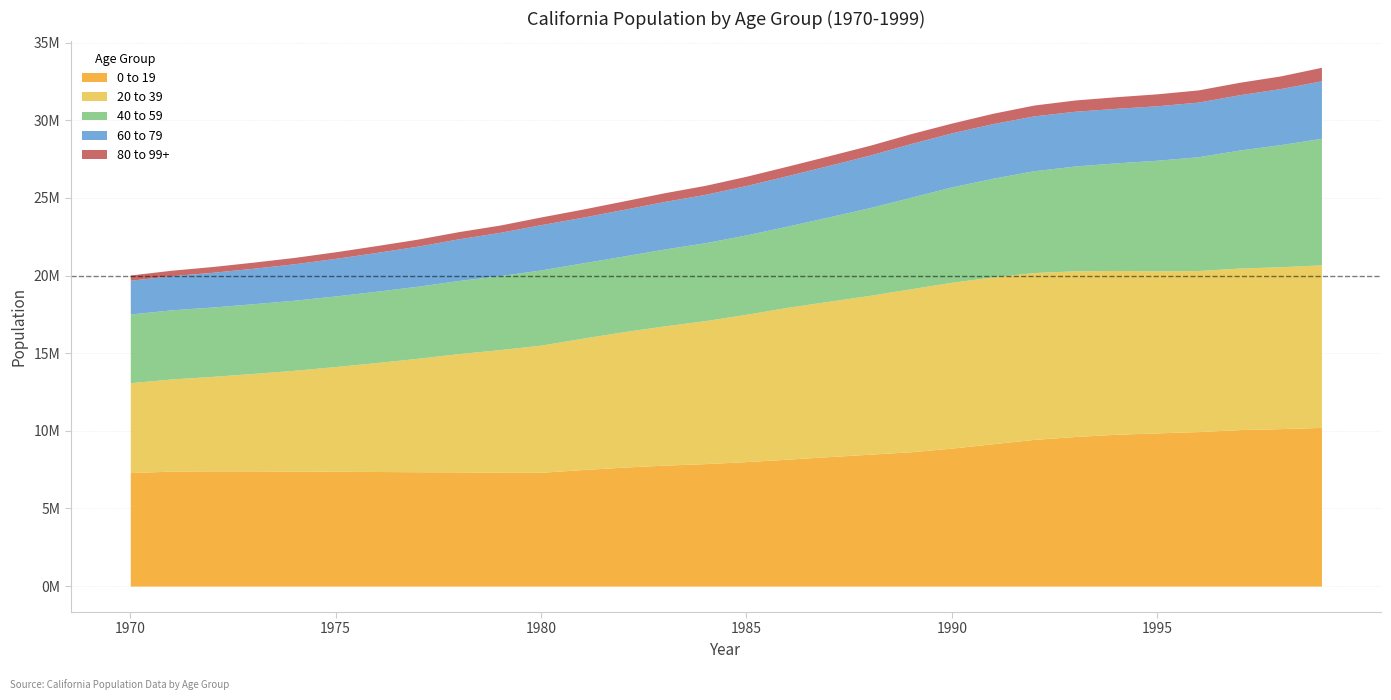

True or false: 80 to 99+ and 0 to 19 cross at least once.

False